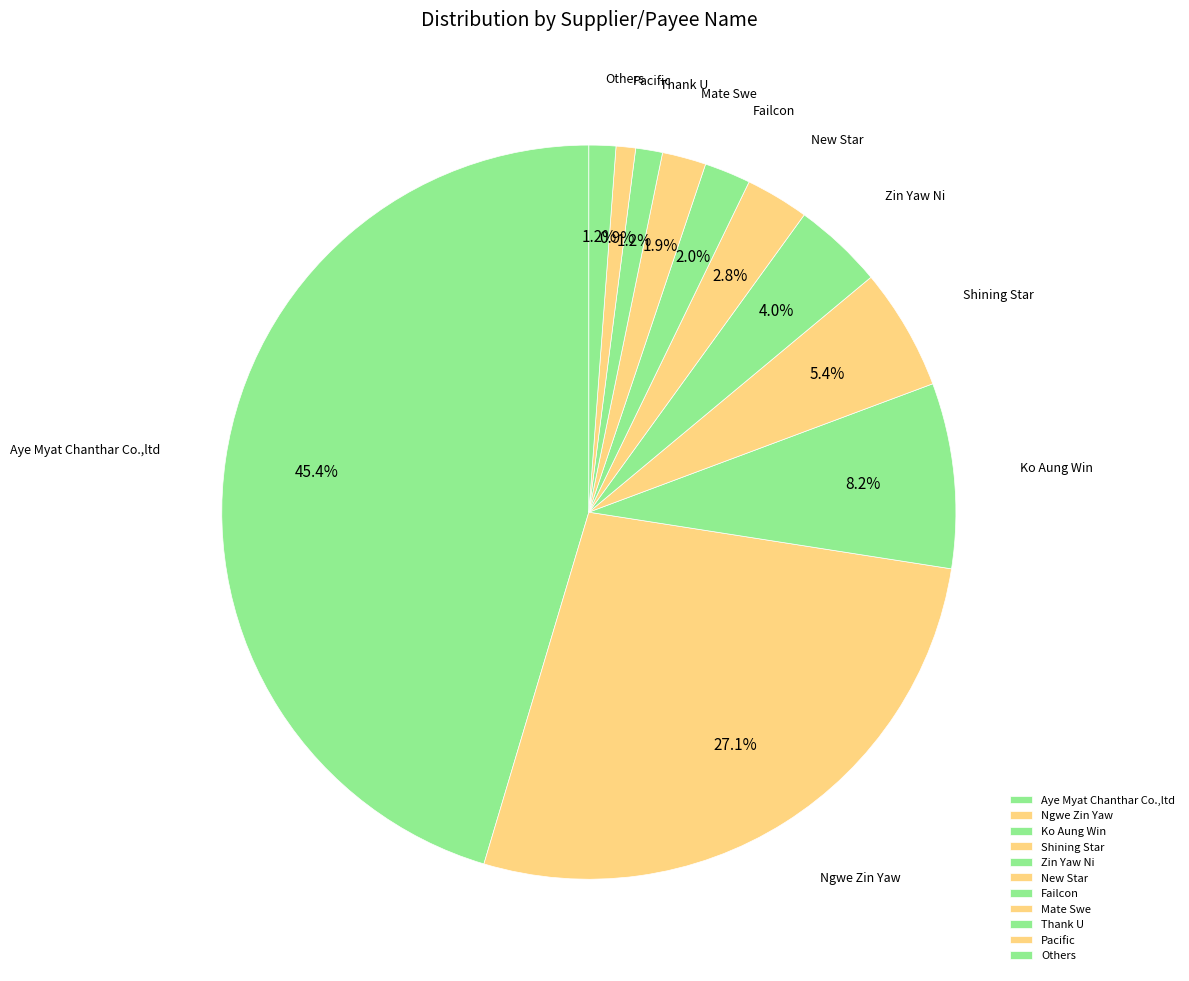

Is it true that Ko Aung Win is 8% of the pie?

True